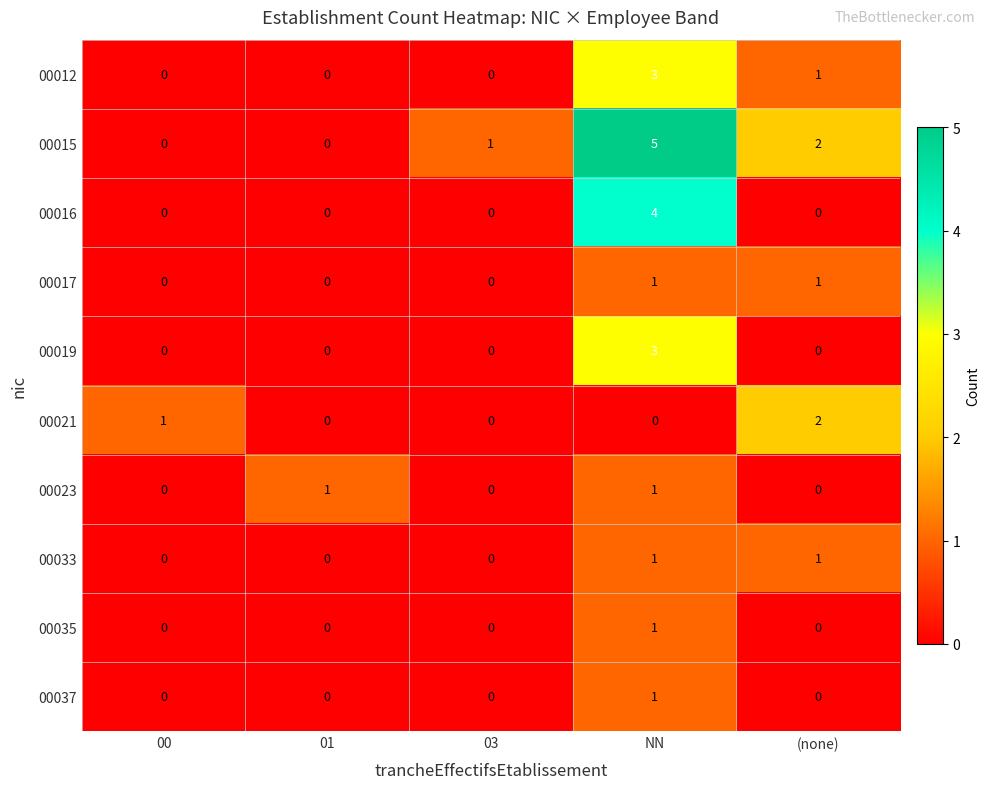

Which category has the highest value across all series?

NN